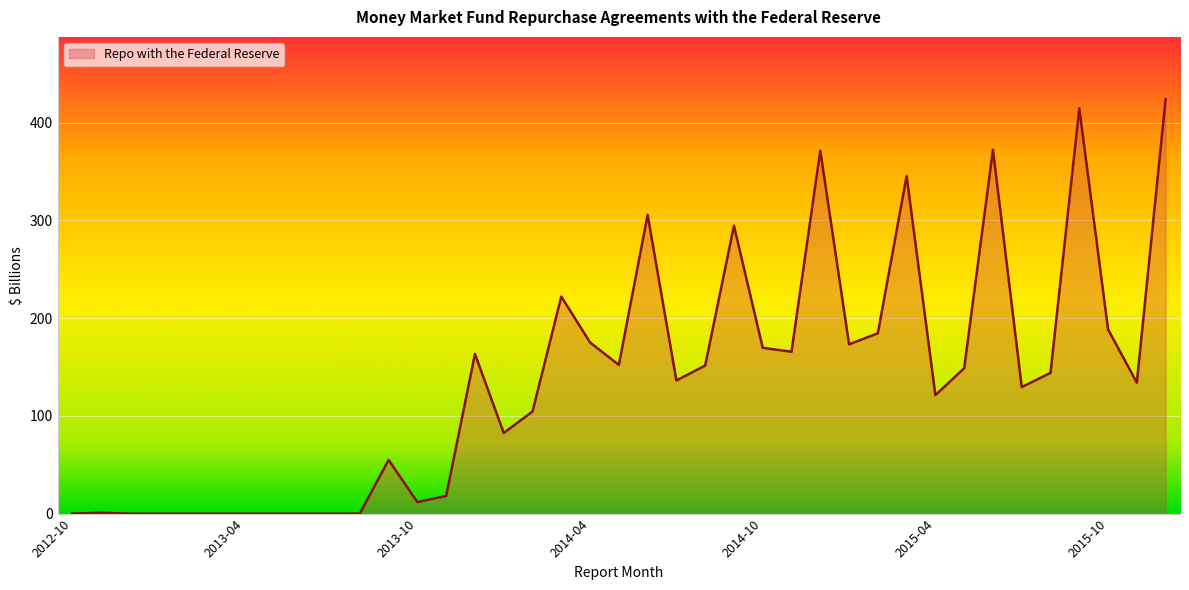

What is the difference between the maximum and minimum values?

424.0